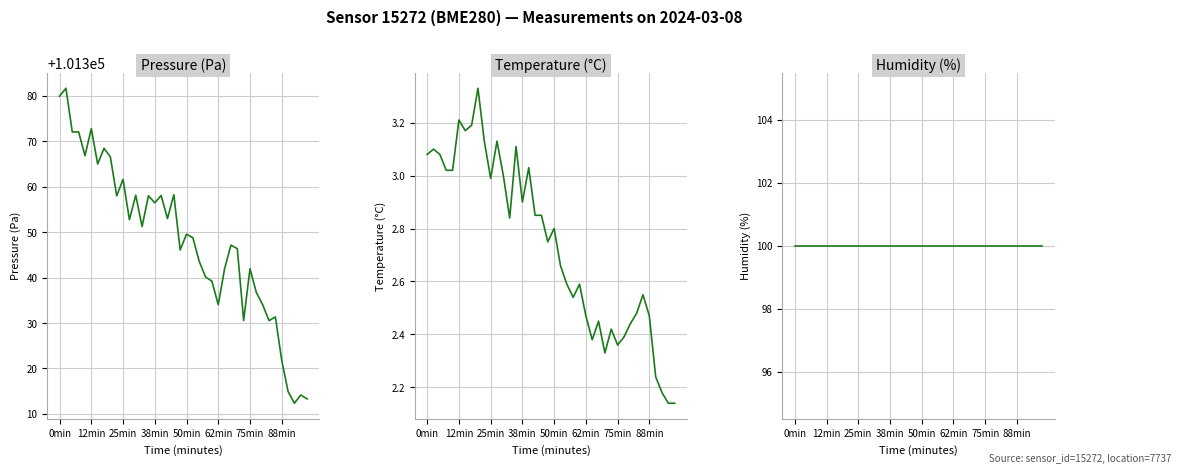

What is the sum of all Temperature (°C) values?

109.4